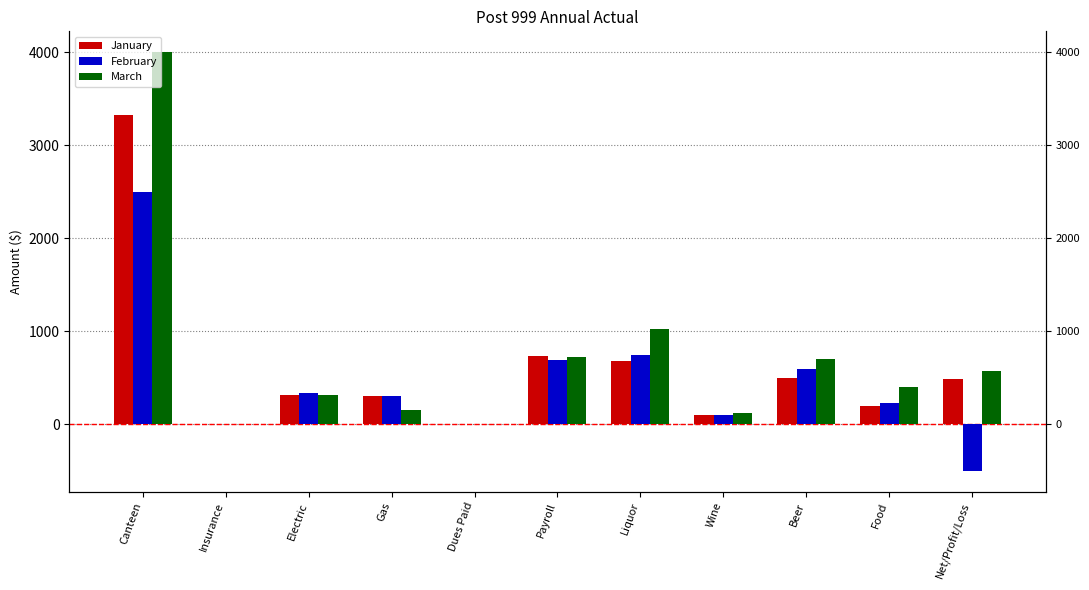

Rank the categories by March value from highest to lowest.

Canteen, Liquor, Payroll, Beer, Net/Profit/Loss, Food, Electric, Gas, Wine, Insurance, Dues Paid